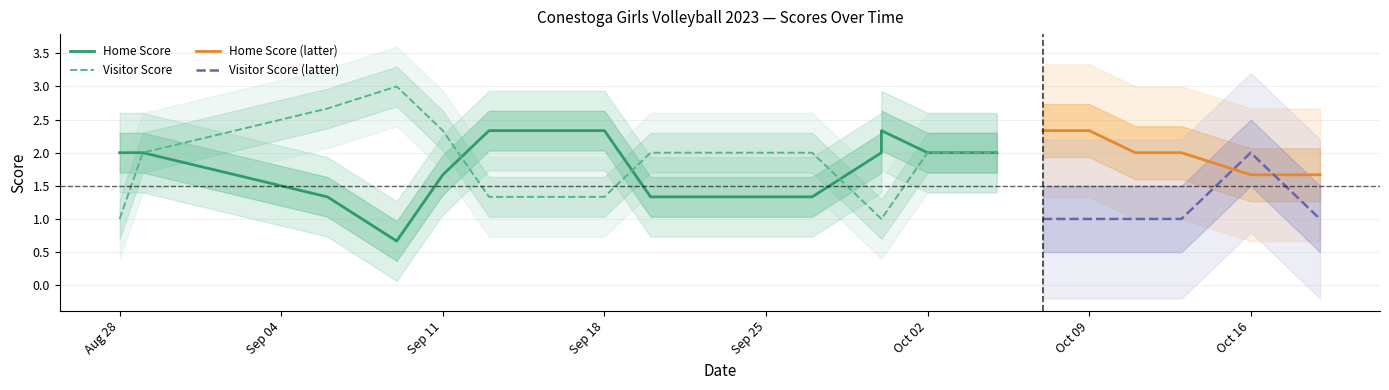

The value of Home Score (latter) at Oct 09 is 3.5. True or false?

False